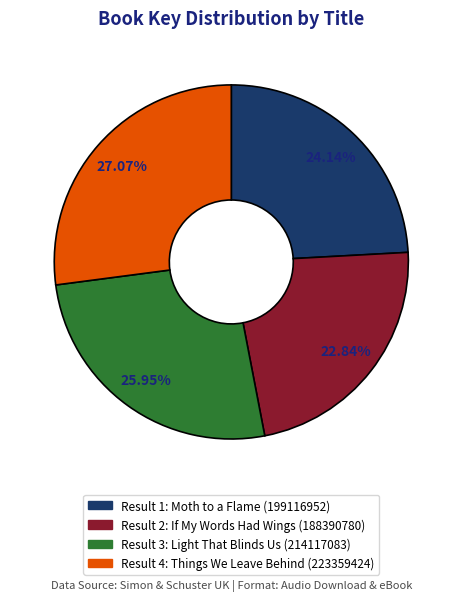

How many segments does this pie chart have?

4